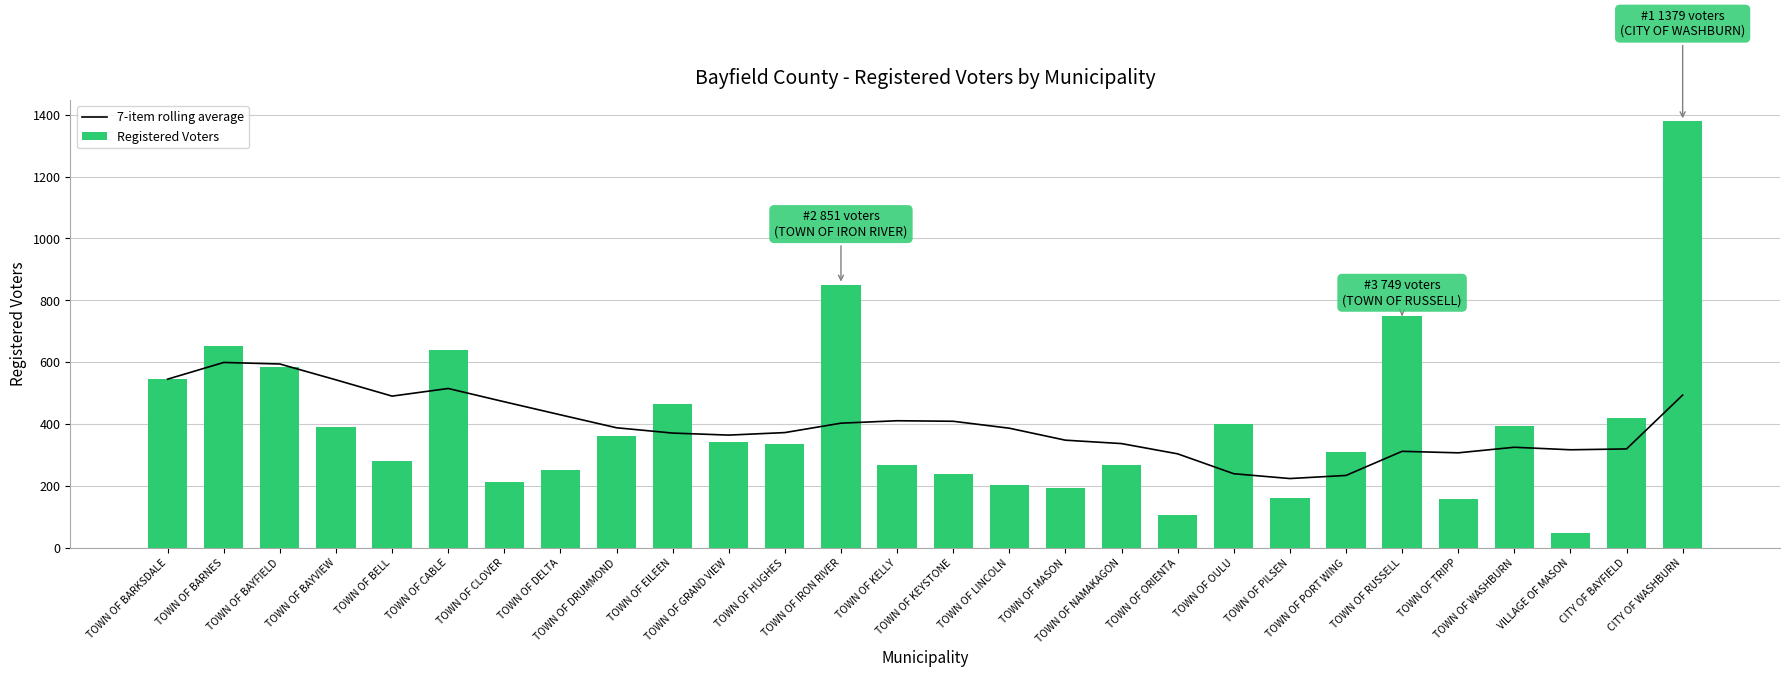

How many values in the Registered Voters series are below 343?

14